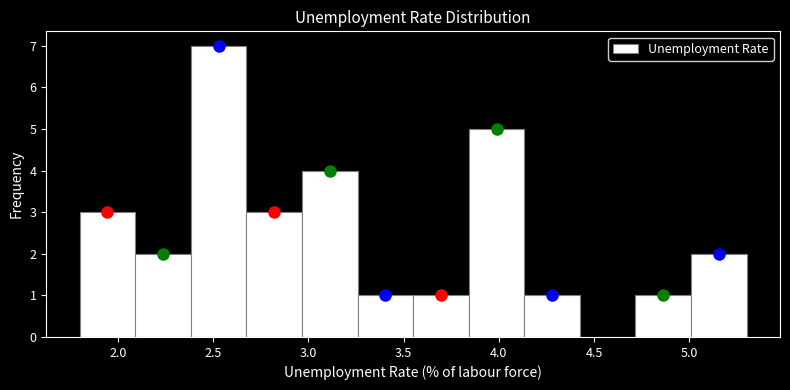

Reading left to right, list every bar in this chart as the range it spans on the x-axis followed by its height. Neither the bar edges nor the heights are printed on the chart, so give them approximately, as read against the axes.

1.80 to 2.10: 3
2.10 to 2.40: 2
2.40 to 2.70: 7
2.70 to 2.95: 3
2.95 to 3.25: 4
3.25 to 3.55: 1
3.55 to 3.85: 1
3.85 to 4.15: 5
4.15 to 4.45: 1
4.45 to 4.70: 0
4.70 to 5.00: 1
5.00 to 5.30: 2